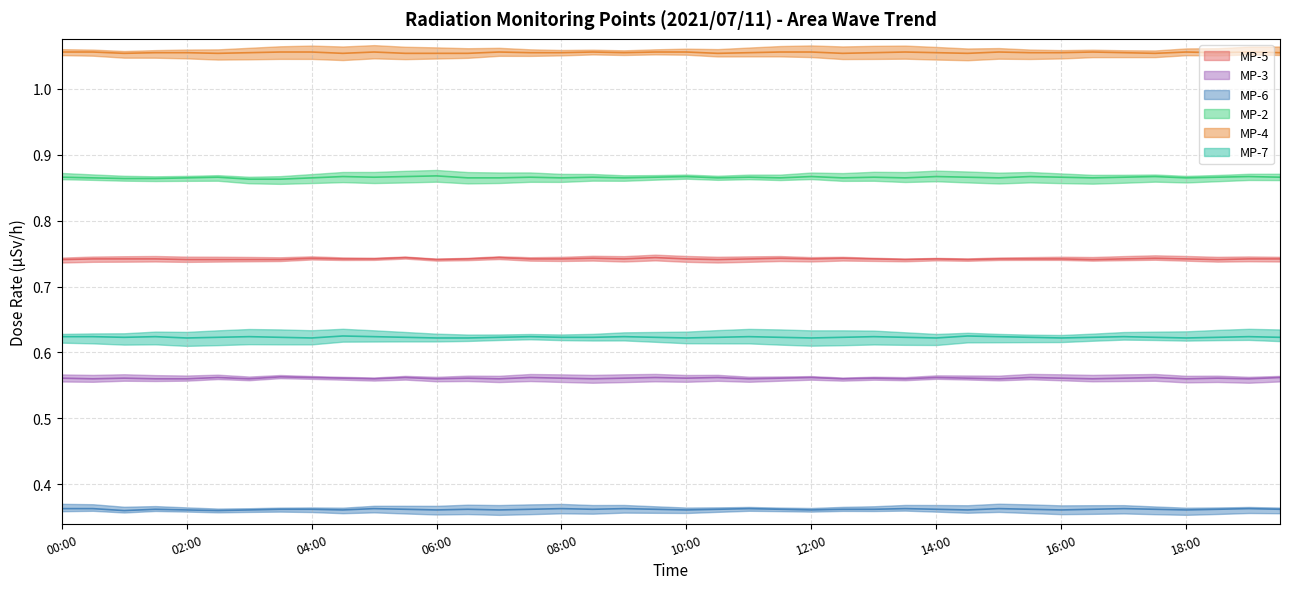

What is the difference between the highest and lowest values at 19:30?

0.7